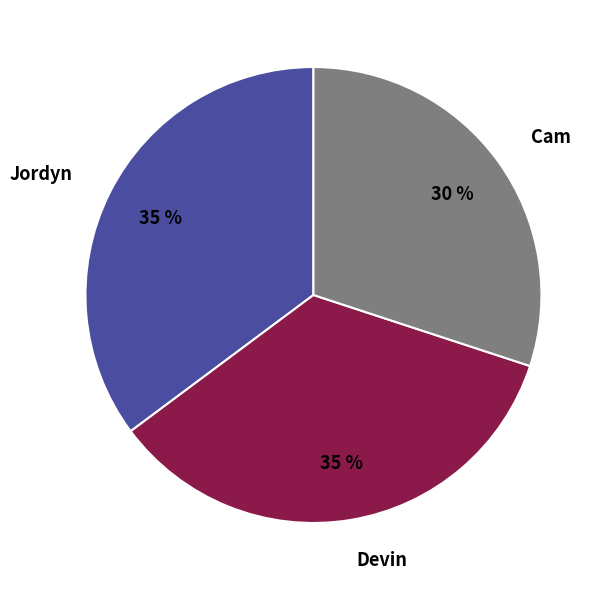

Which has a higher value, Jordyn or Cam?

Jordyn